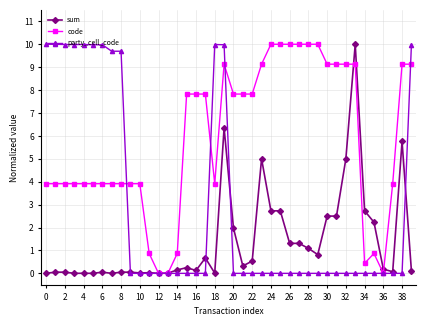

What is the value of the code point at the 35th from the left?

0.4